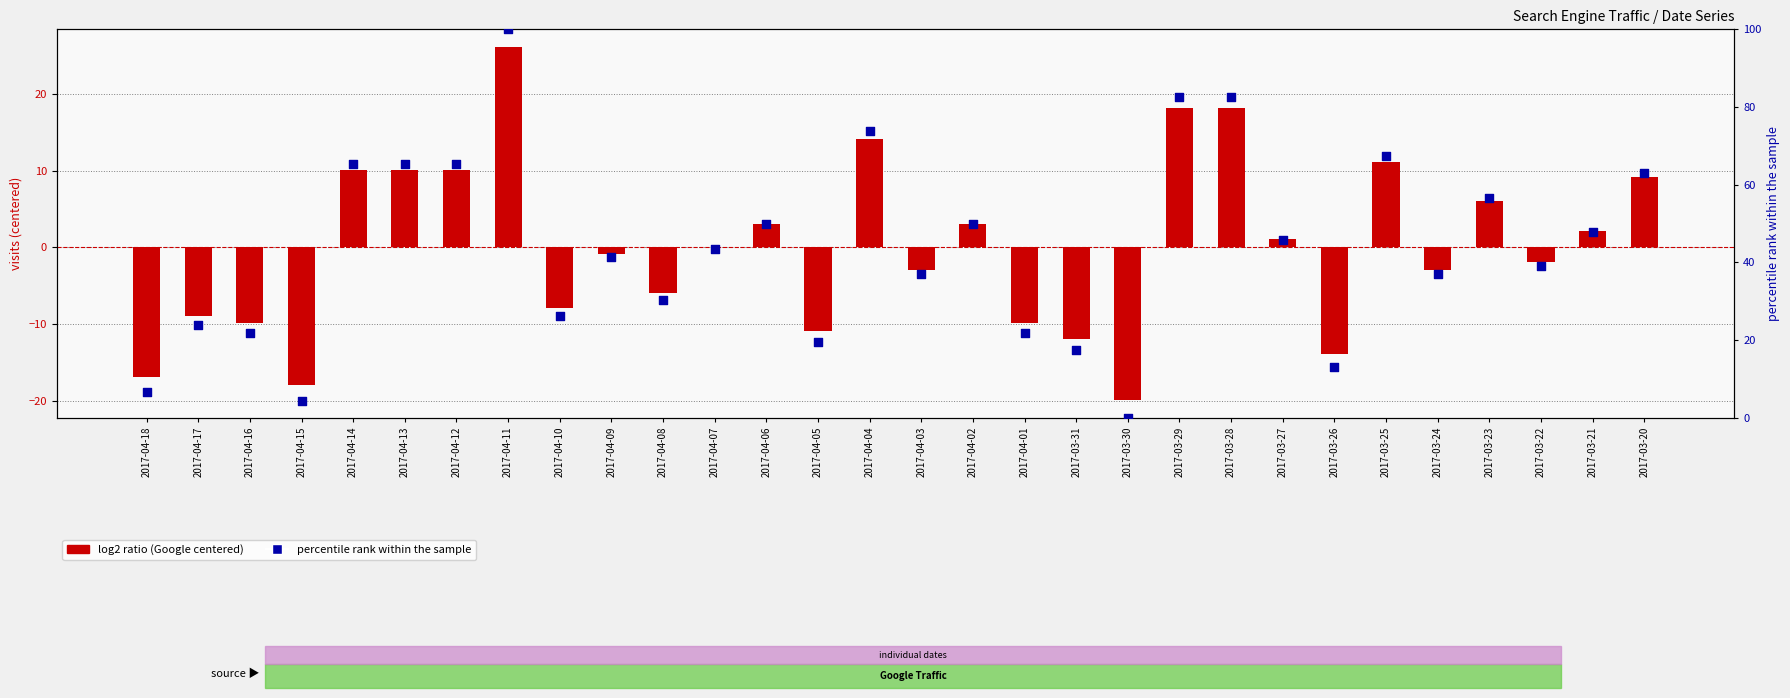

What is the change in value from 2017-04-15 to 2017-03-23?

+52.2